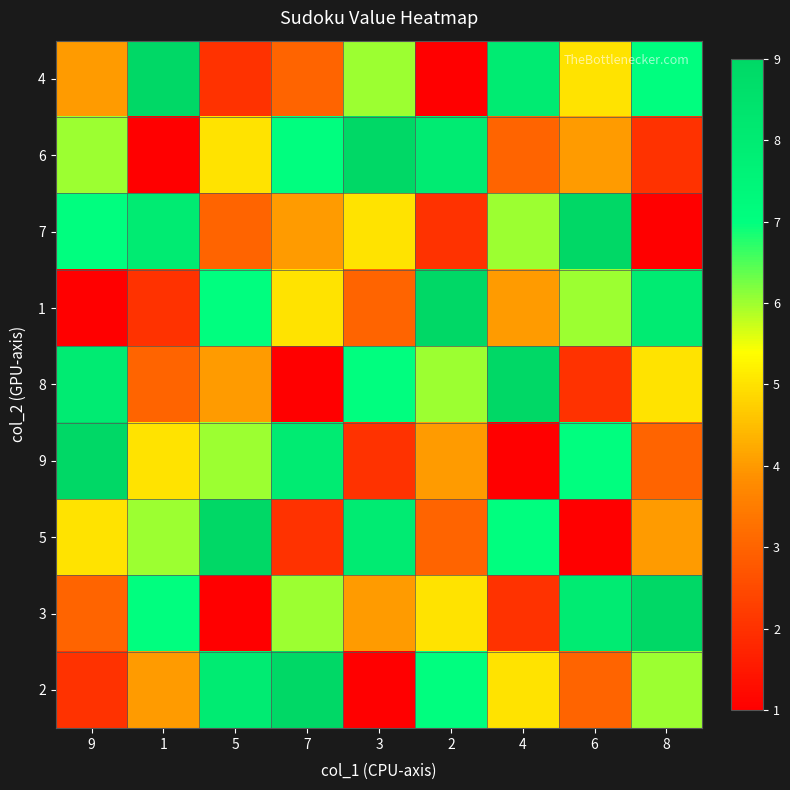

At 3, list the series in order from largest to smallest.

6, 5, 8, 4, 7, 3, 1, 9, 2